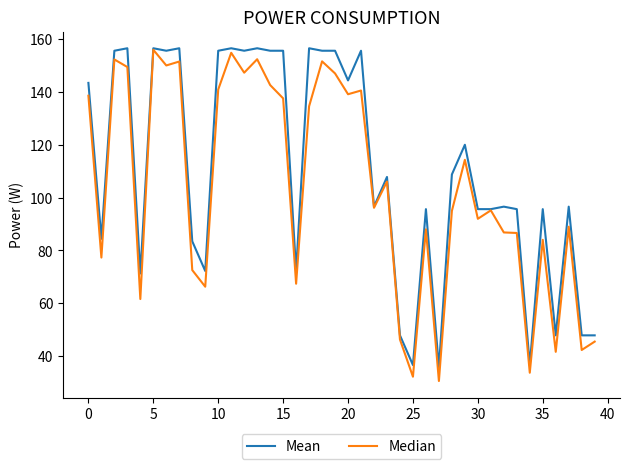

What is the greatest value displayed?

156.6